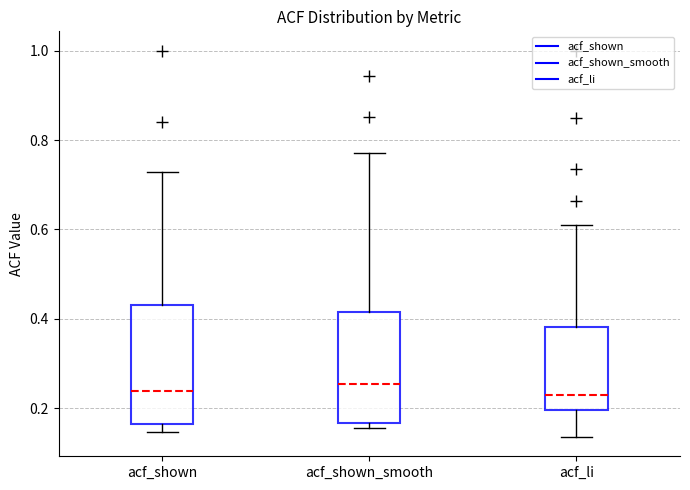

Where does the median line of the box for acf_li sit on the y-axis? The values are not printed on the chart, so give them approximately, as read against the axis.

0.22